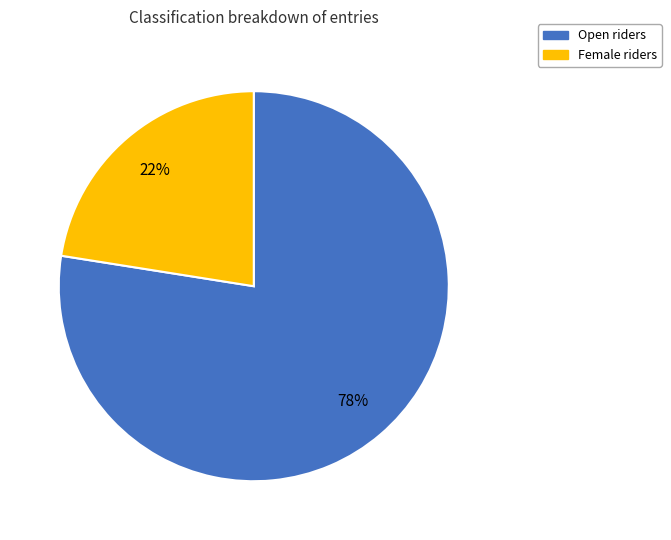

Rank the categories by value from highest to lowest.

Open, Female